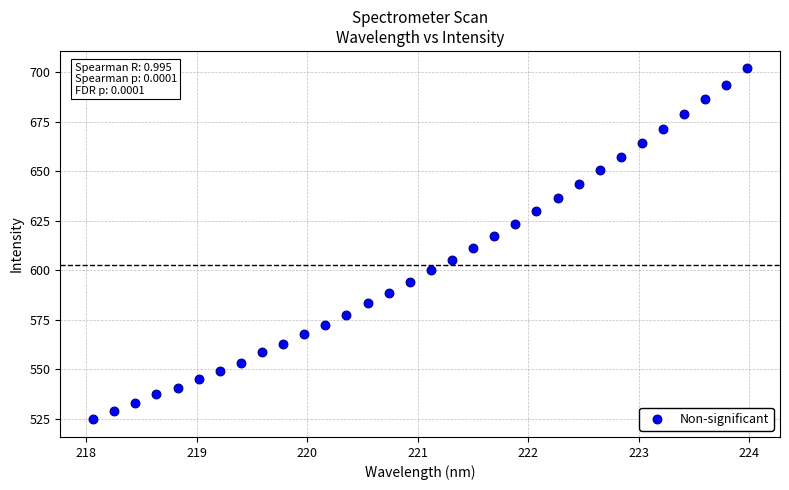

What is the range of X values (max minus min)?

5.9